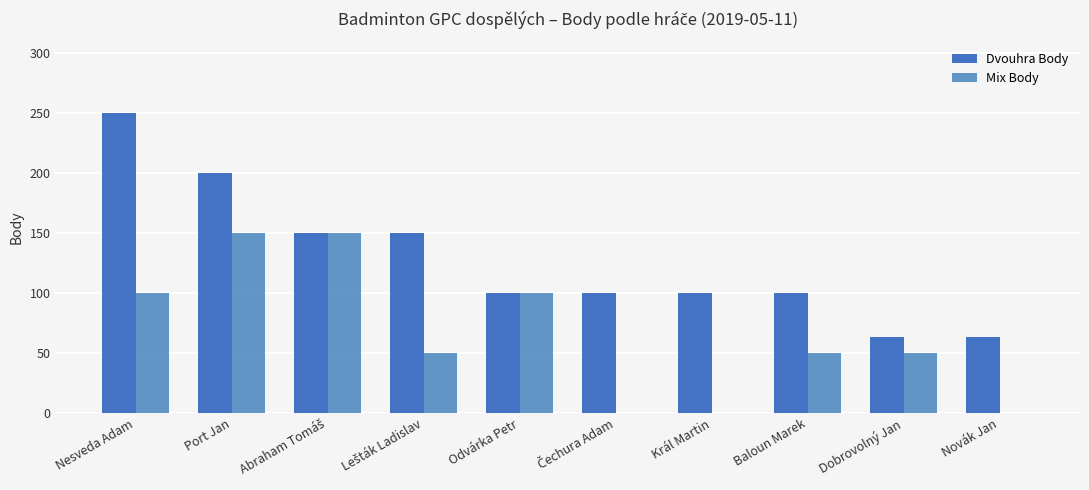

Does the chart contain stacked bars?

No